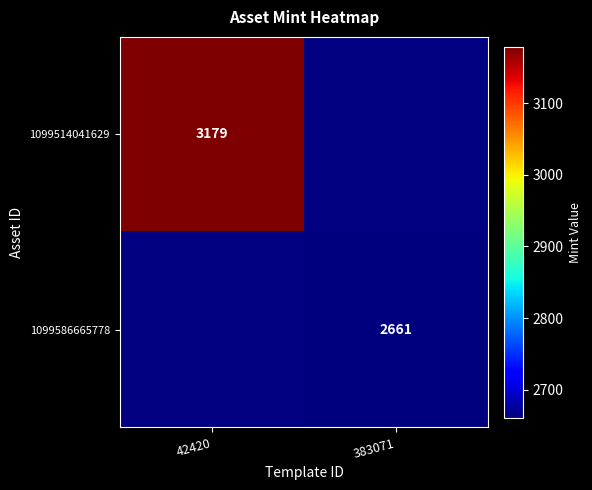

True or false: 1099514041629 has a value of 3179 at 42420.

True